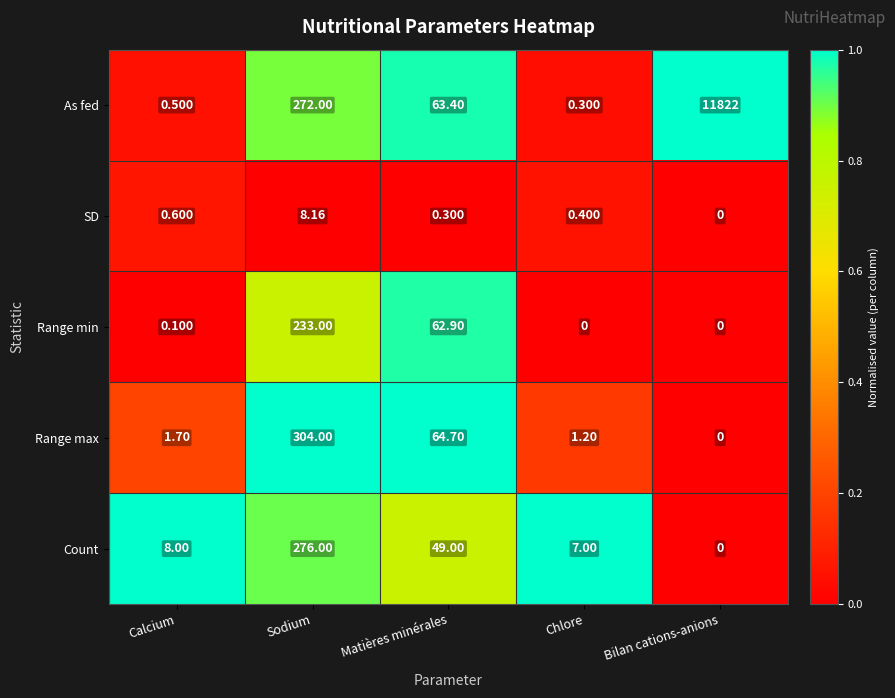

Between Calcium and Chlore, which series saw the biggest shift?

Count